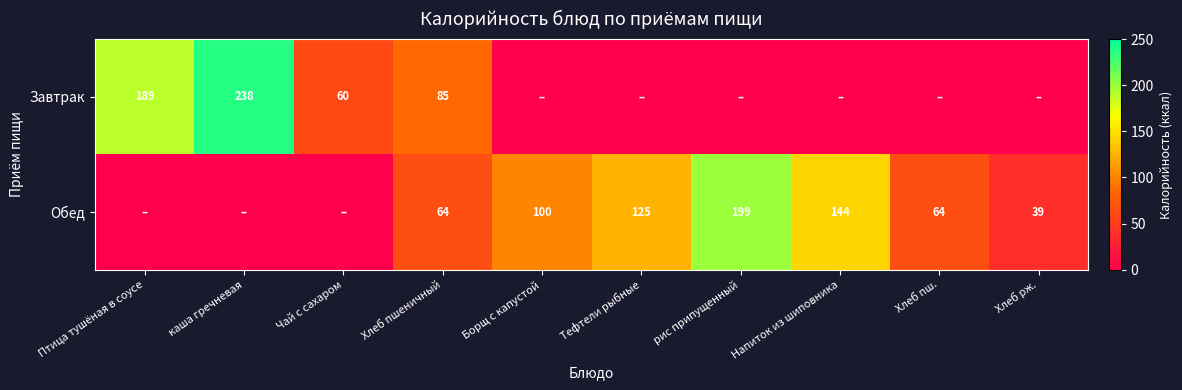

The value of Обед at рис припущенный is 351.8. True or false?

False